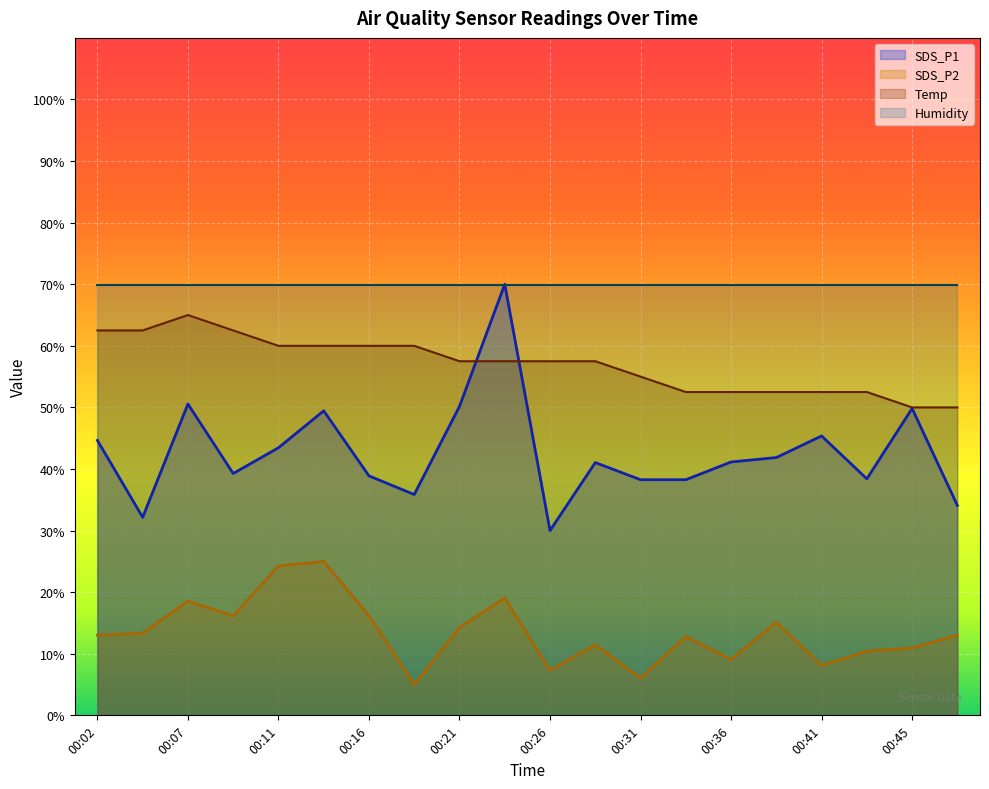

Does the chart display data point markers on the line(s)?

No